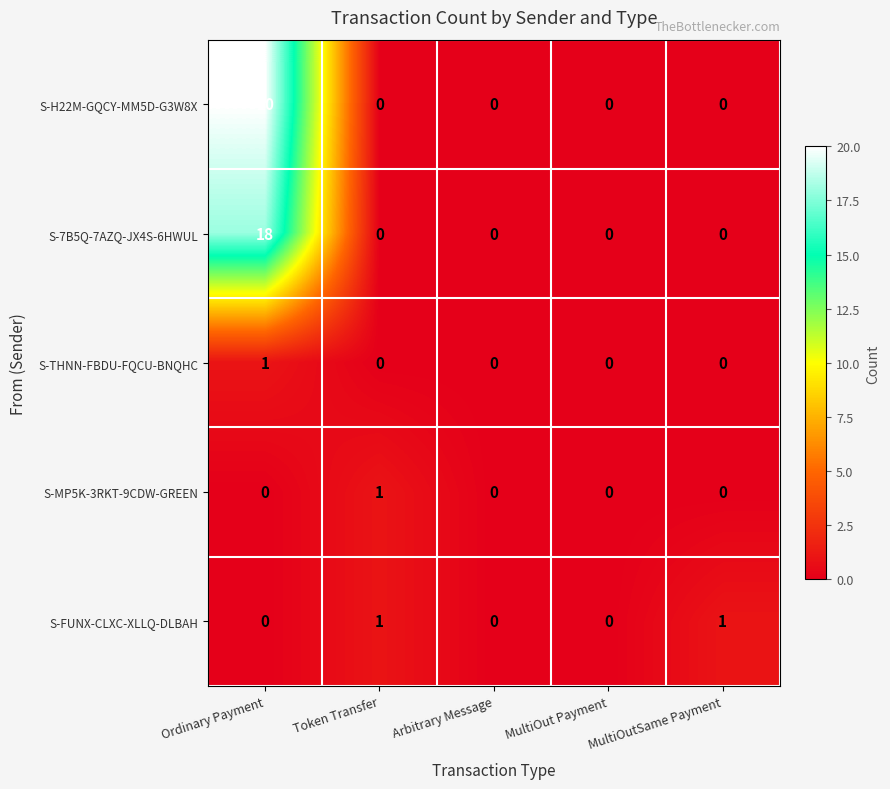

What is the total value across all series at MultiOutSame Payment?

1